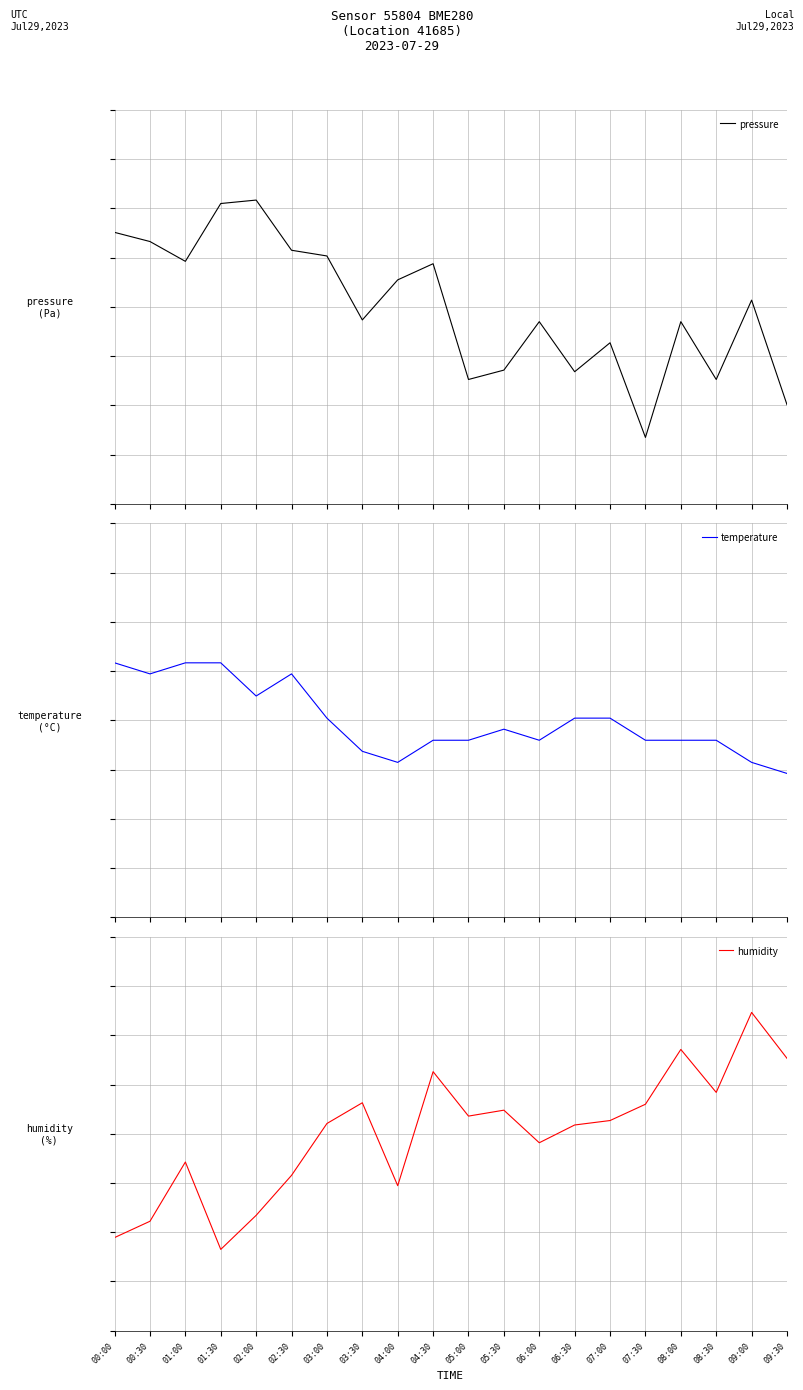

Which series has the largest range (max minus min)?

pressure